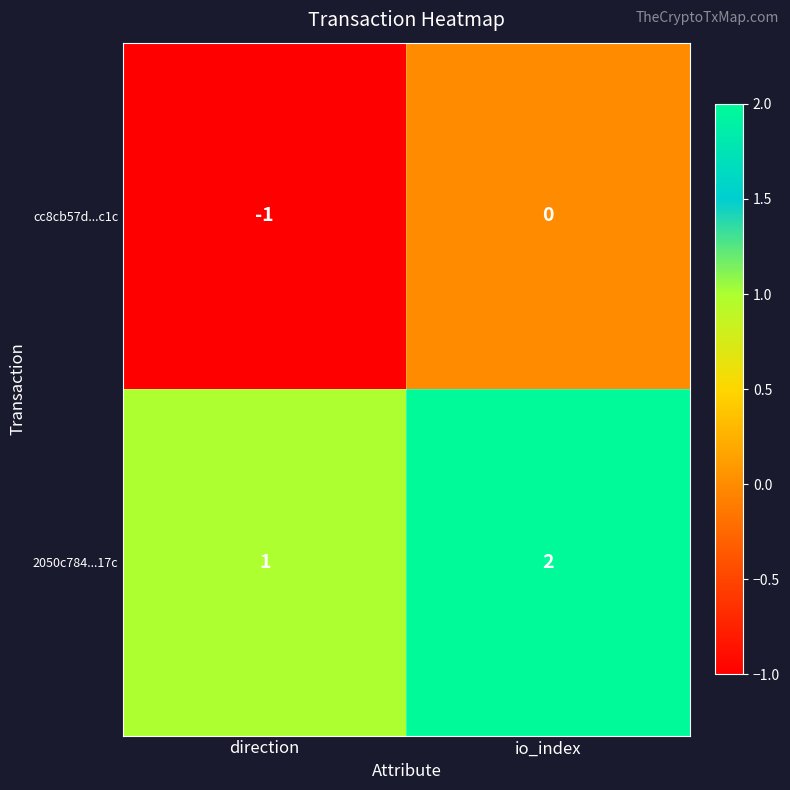

At which label is 2050c784...17c closest to 1?

direction